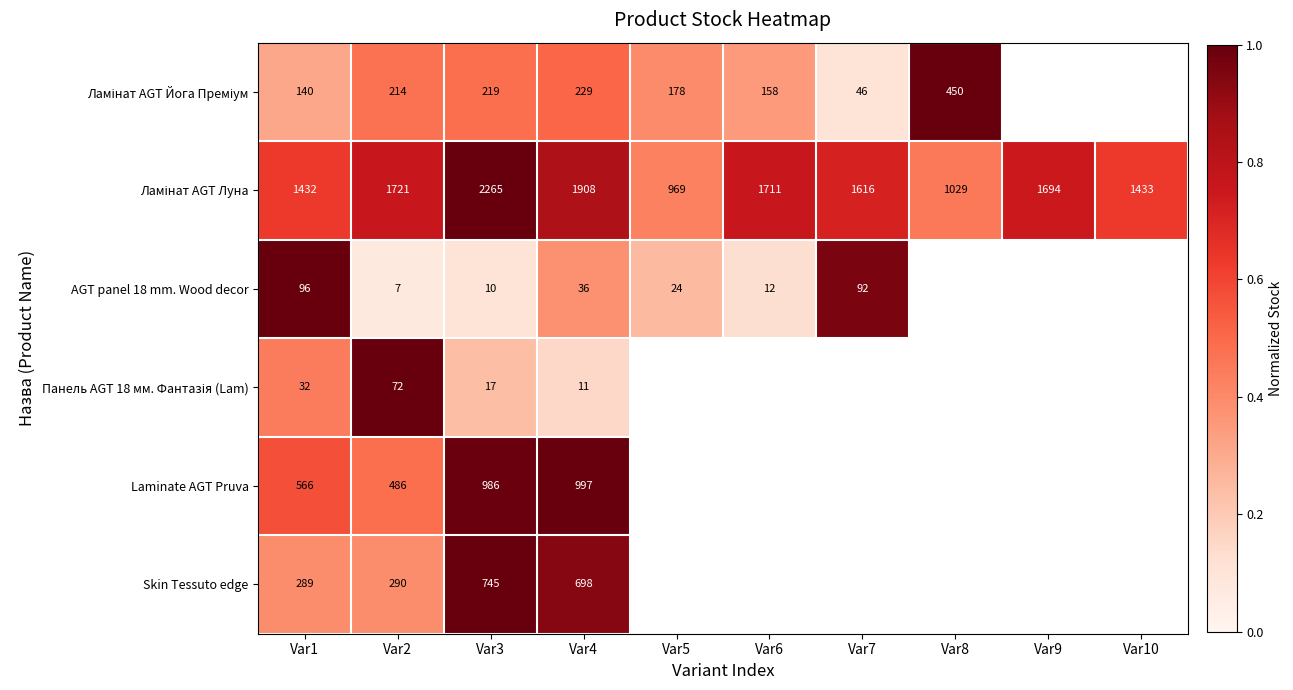

How many Ламінат AGT Луна values are between 0 and 1?

10